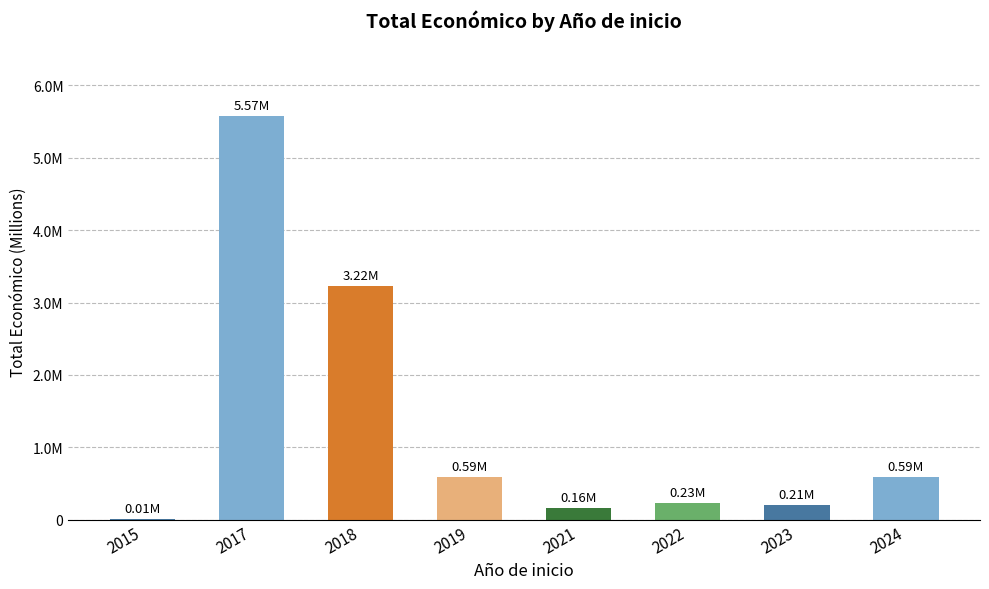

What is the approximate value at 2019, to the nearest 50?

594000